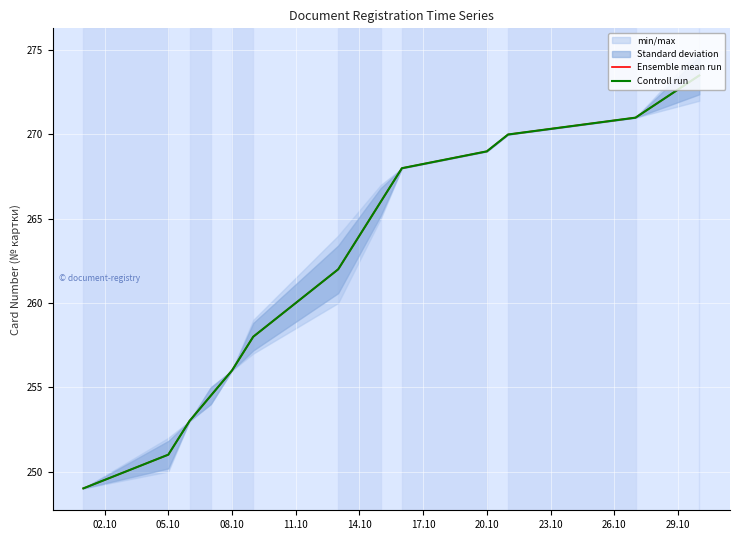

At how many categories does at least one series exceed 266?

5